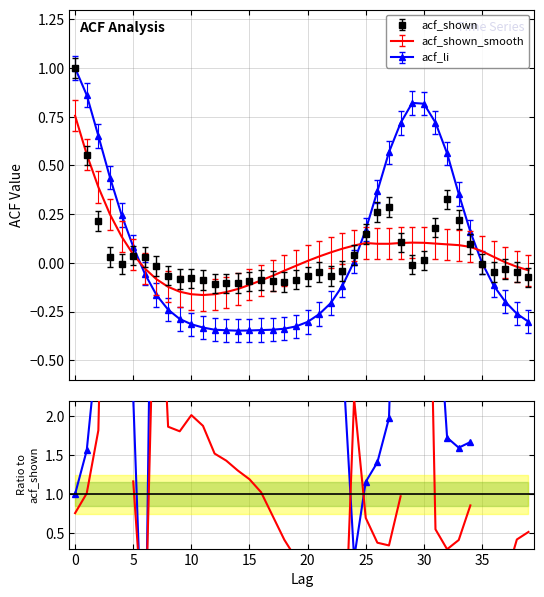

What is the value of the acf_shown point at the 13th from the left?

-0.1